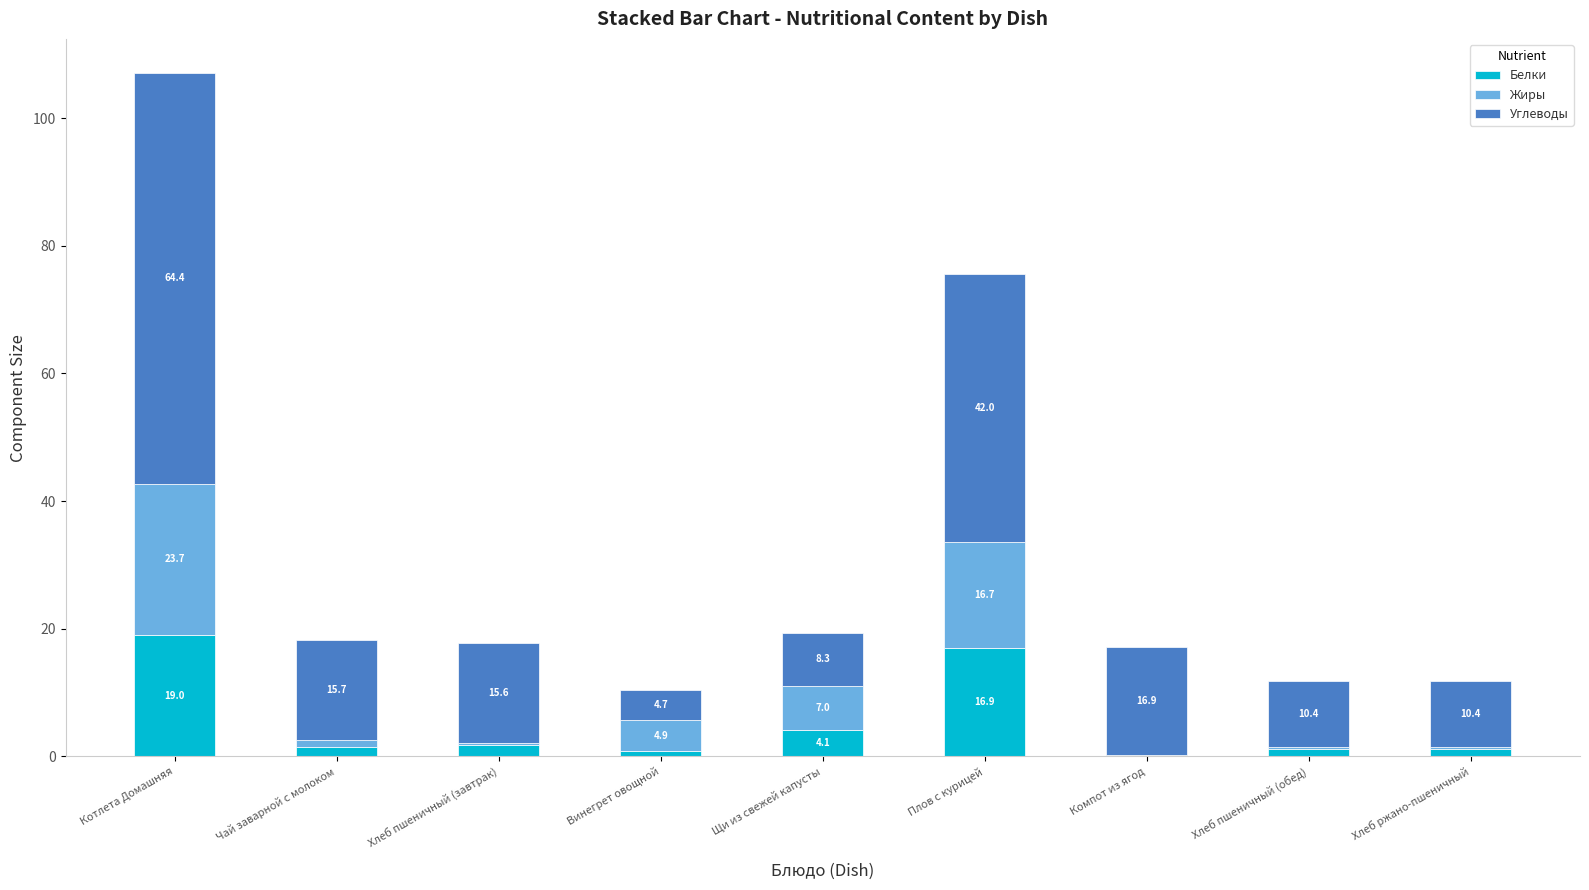

How many categories are shown in the chart?

9